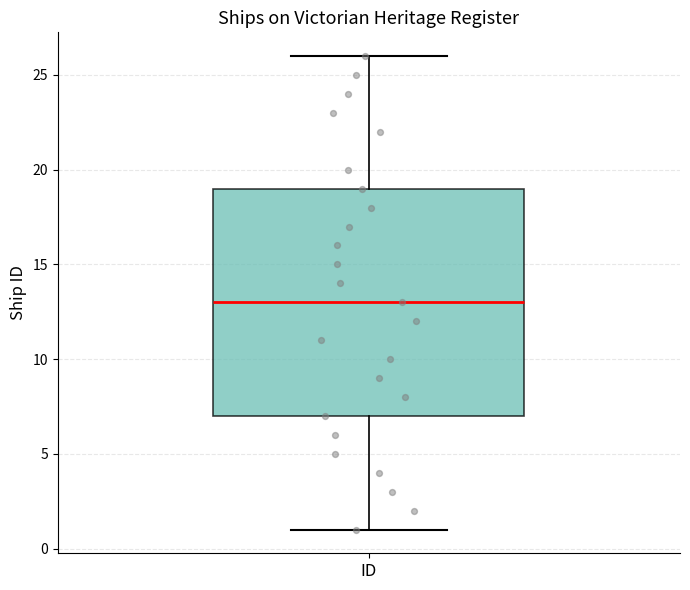

Read this box plot against the y-axis: the position of the median line, the range covered by the box, and the ends of both whiskers. The values are not printed on the chart, so give them approximately, as read against the axis.

median 13, box 7 to 19, whiskers 1 to 26